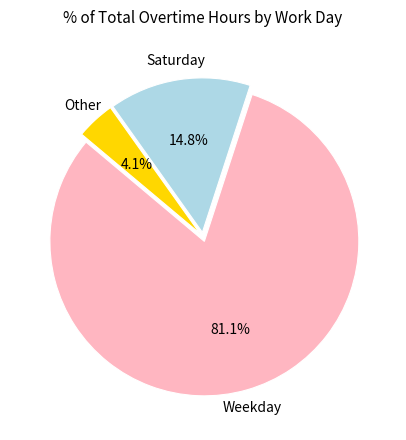

How many segments does this pie chart have?

3